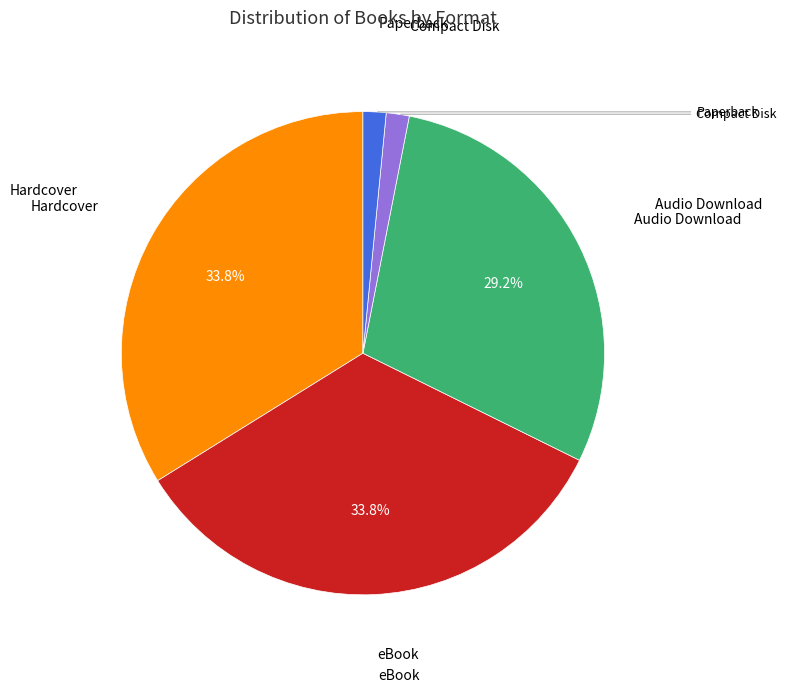

Does any single category account for the majority?

No